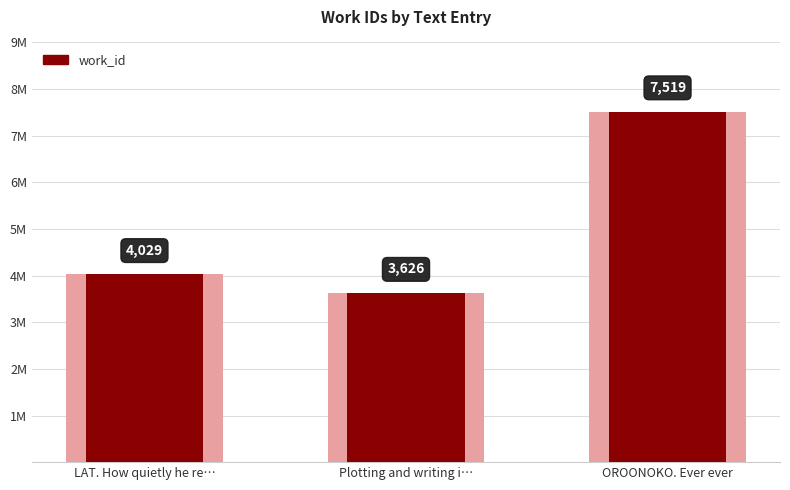

What is the difference between the values at Plotting and writing i… and LAT. How quietly he re…?

403